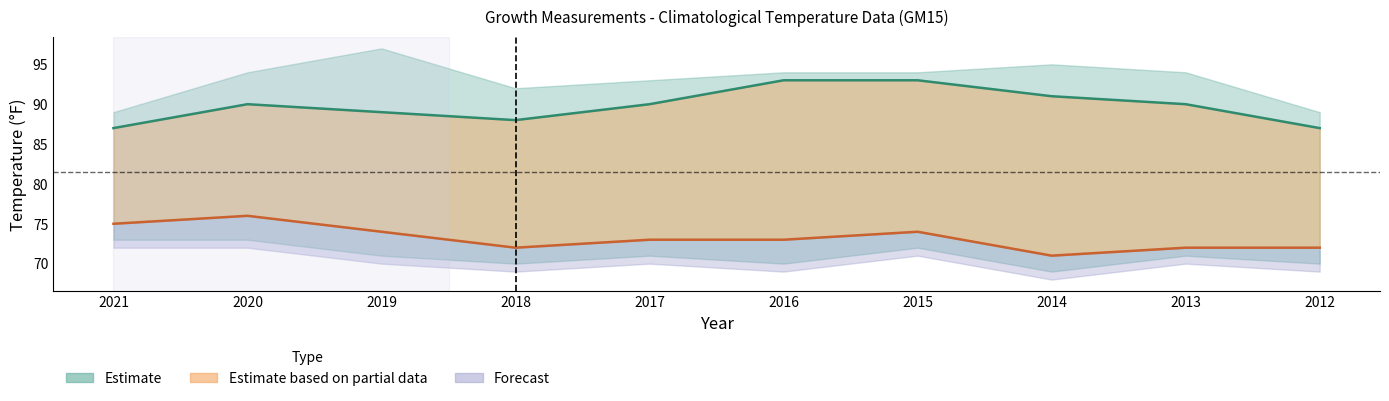

How many interior local valleys does the Avg. High Temp series have?

1